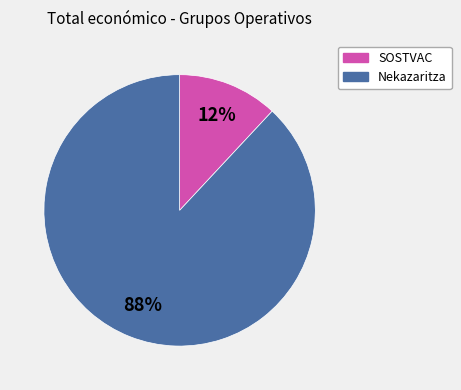

Is there a majority slice in this chart?

Yes